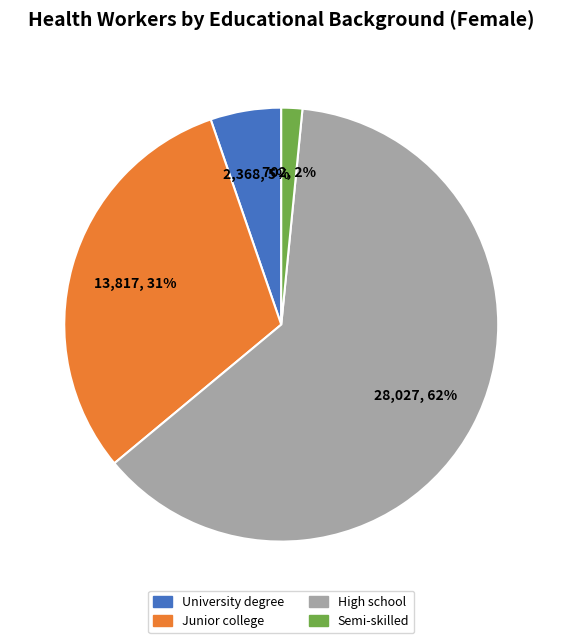

Which has a higher value, University degree or Semi-skilled?

University degree